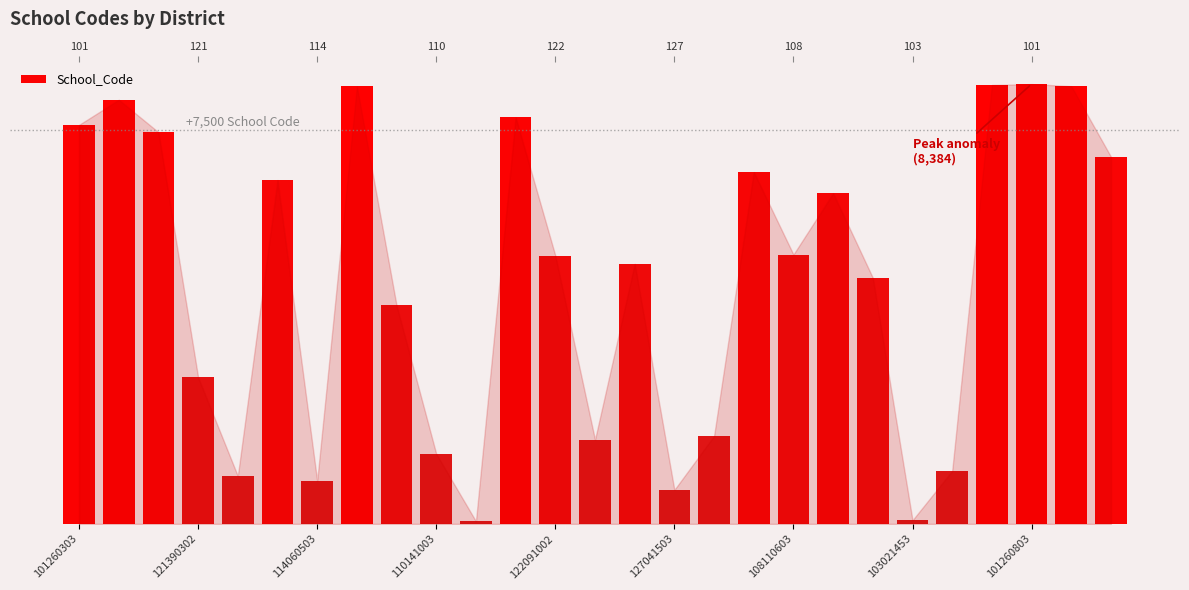

What is the difference between the values at 19 and 127041503?

249